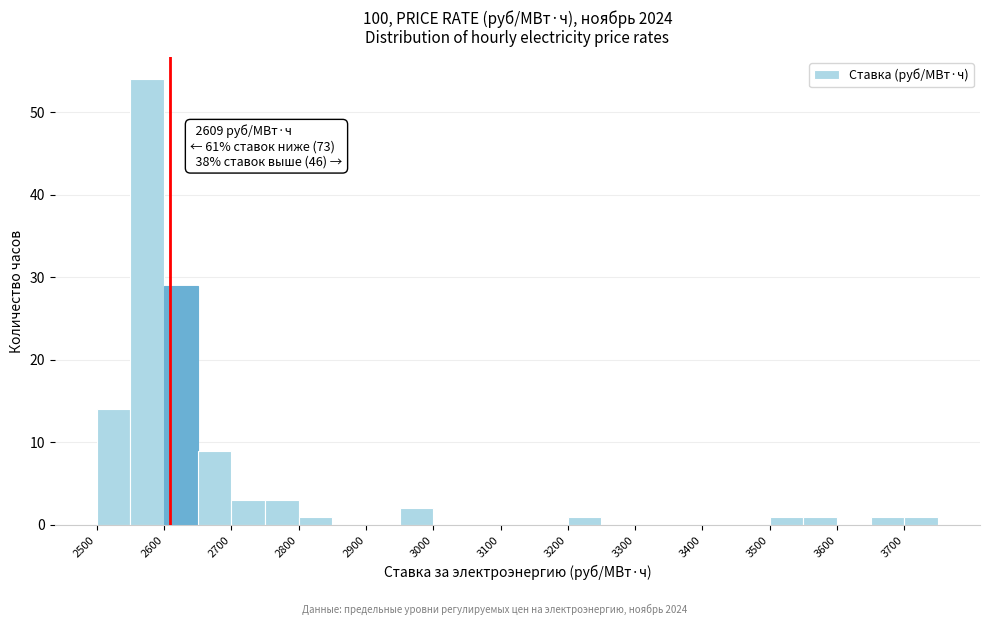

Over which range of the x-axis is the bar tallest?

2550 to 2600